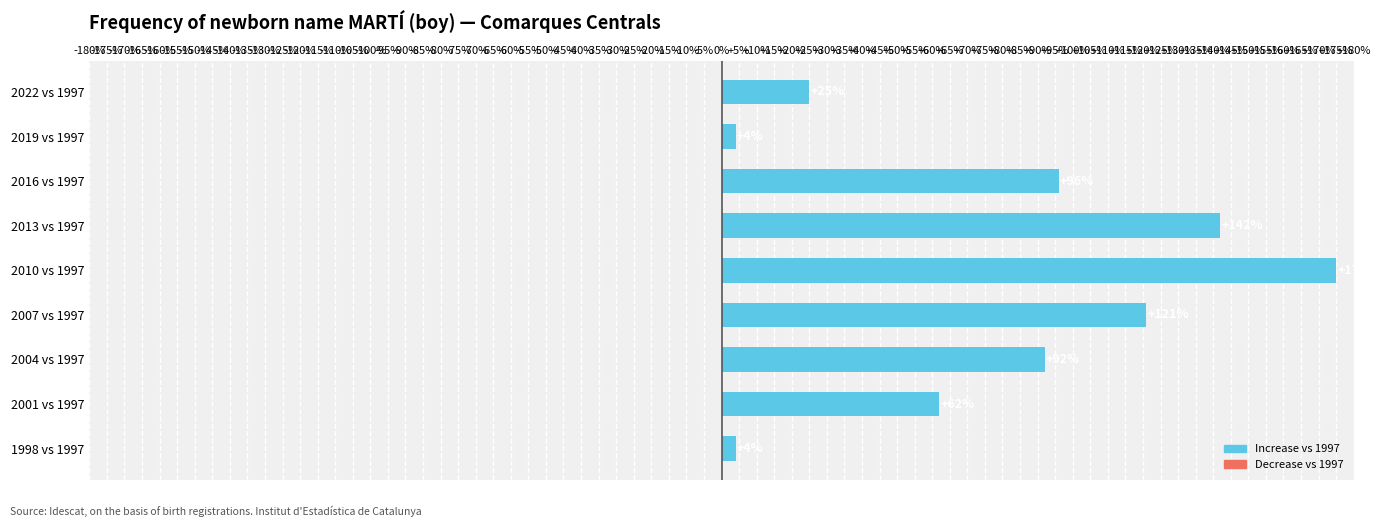

What is the change in value from 2001 vs 1997 to 2022 vs 1997?

-37